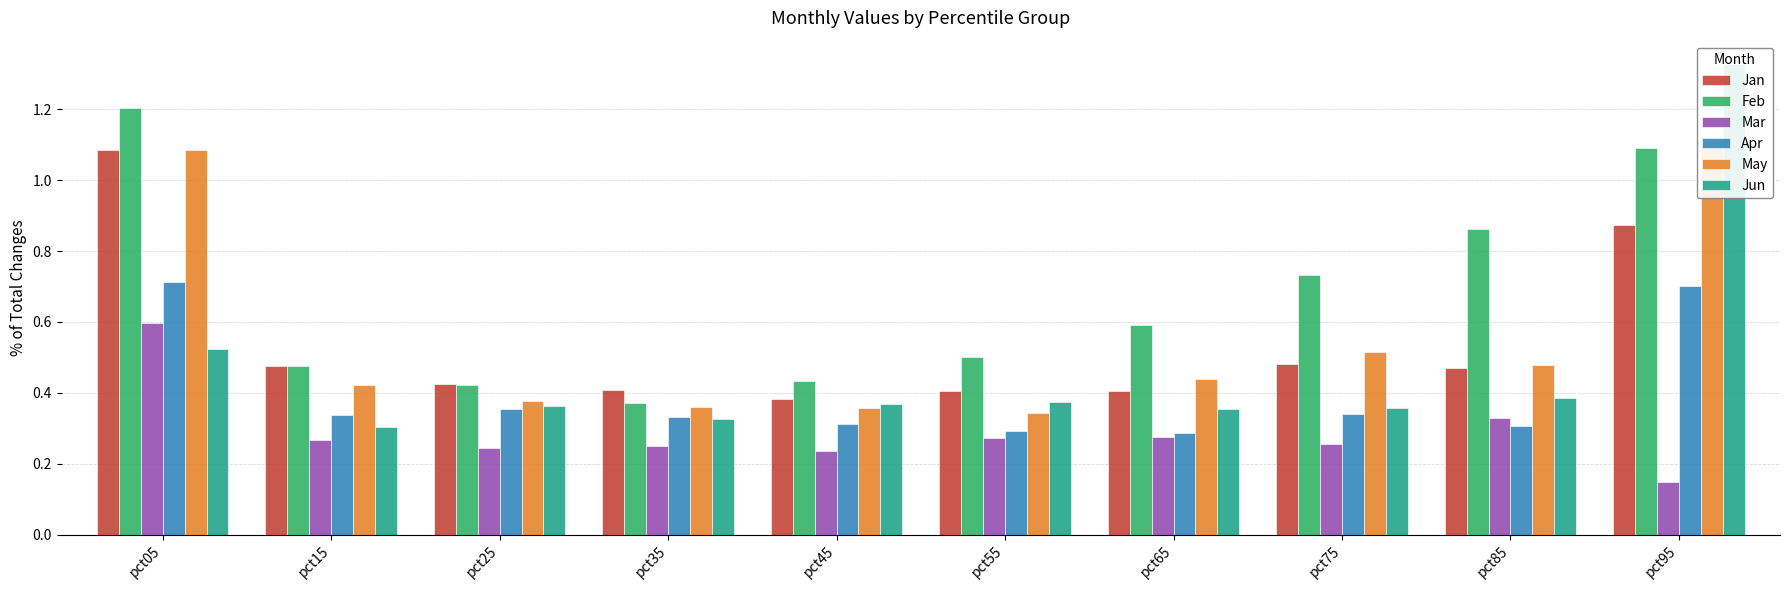

Are the bars grouped side by side (vs. stacked)?

Yes